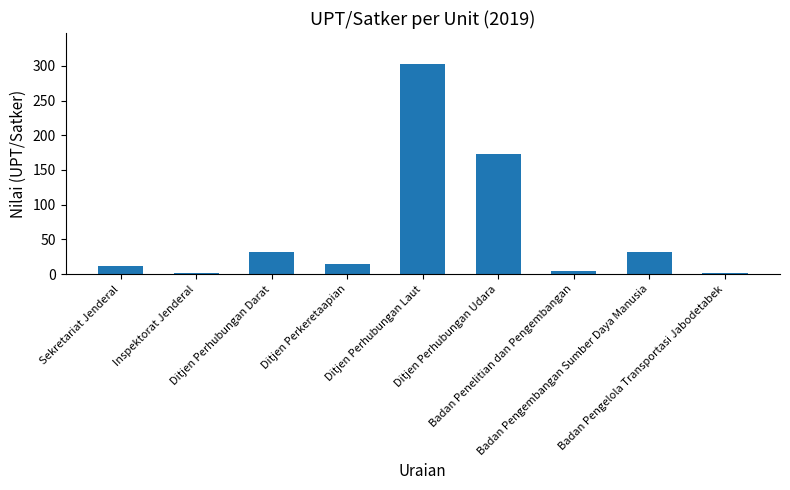

At which label does the data first exceed 15?

Ditjen Perhubungan Darat